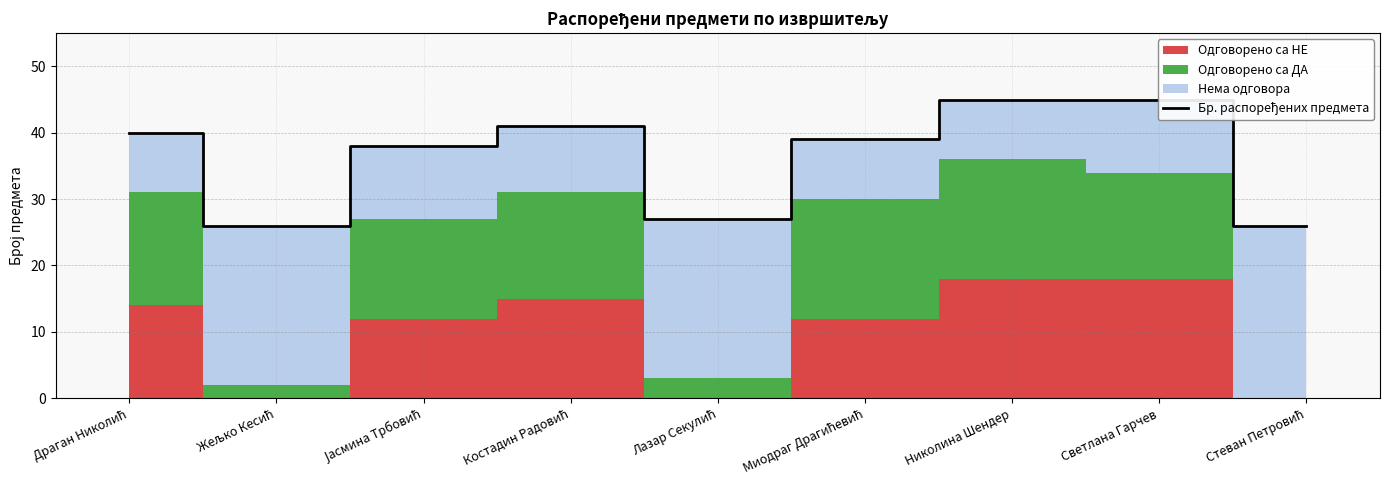

Reading left to right, extract all data points from this chart.

40	26	38	41	27	39	45	45	26